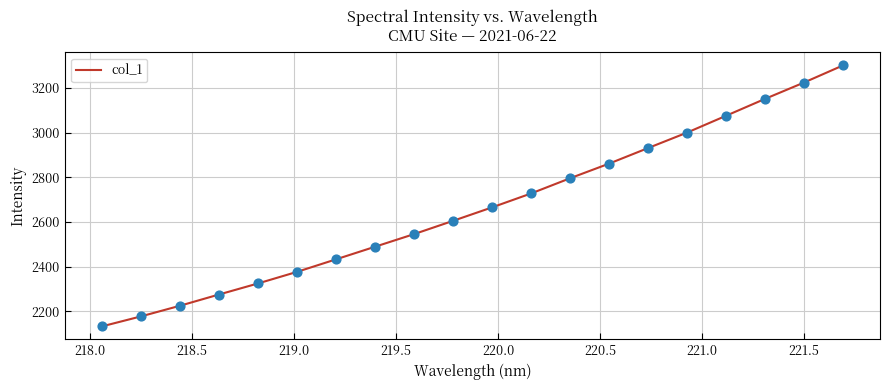

What is the smallest value displayed?

2132.0